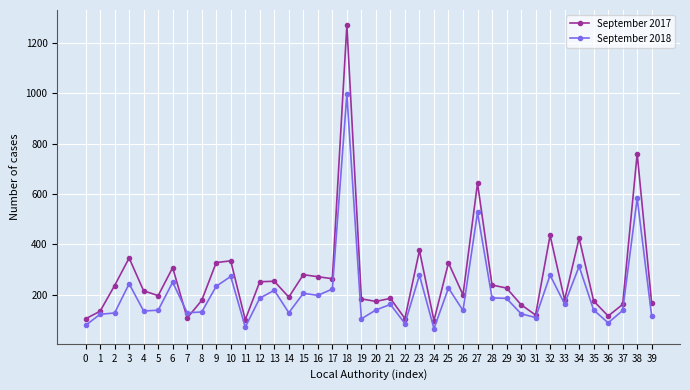

The value of September 2018 at 31 is 110. True or false?

True